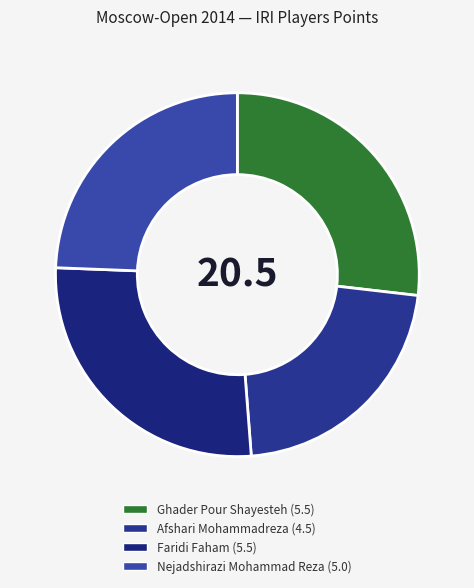

Rank the categories by value from highest to lowest.

Ghader Pour Shayesteh, Faridi Faham, Nejadshirazi Mohammad Reza, Afshari Mohammadreza